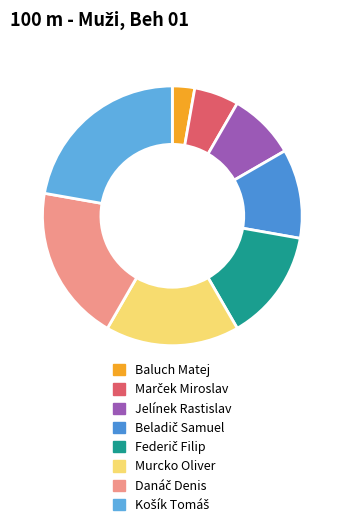

What is the ratio of the value at Jelínek Rastislav to the value at Beladič Samuel?

0.8